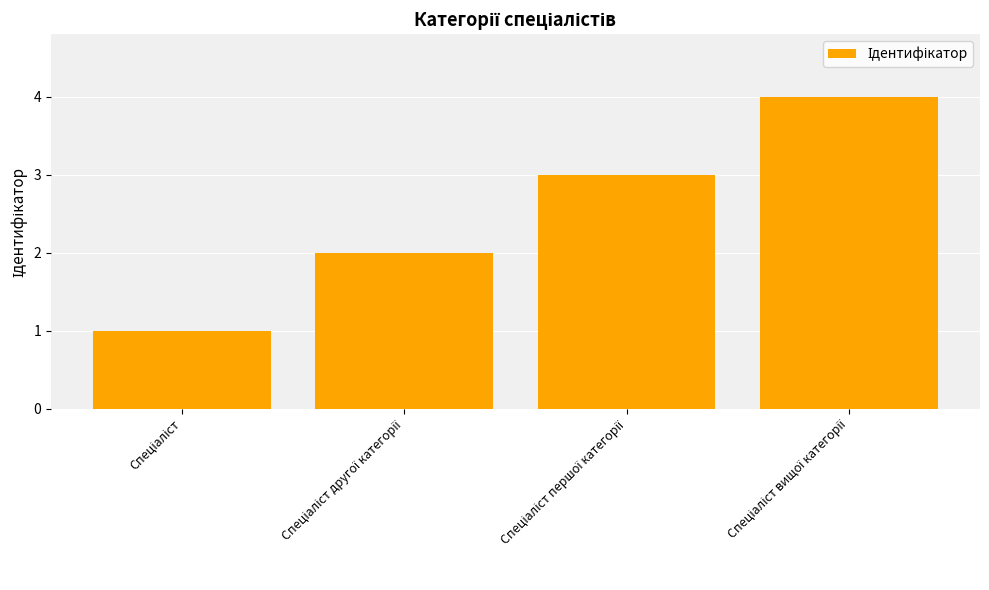

Does the chart contain stacked bars?

No